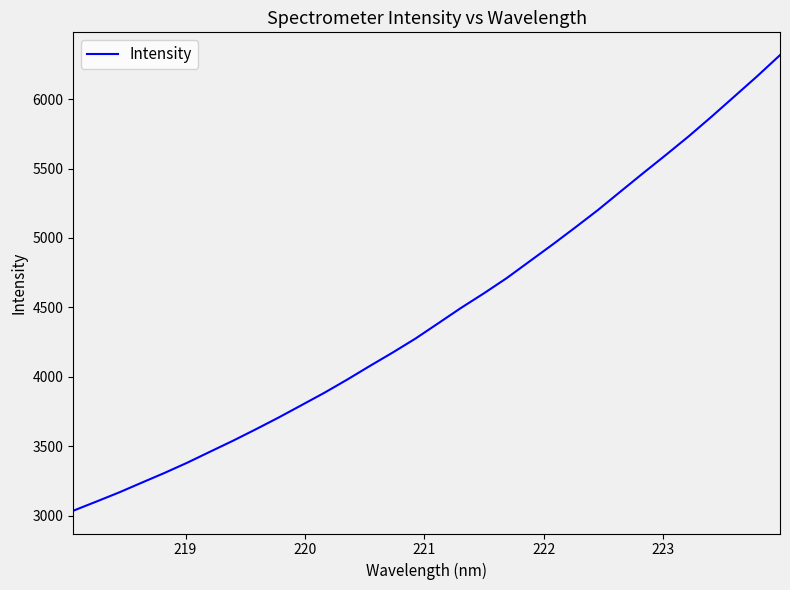

What is the average value?

4453.3